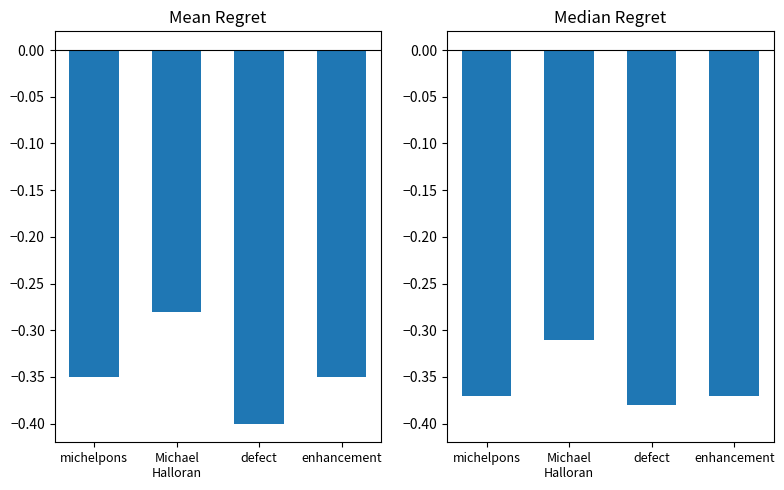

Which label corresponds to the smallest value in the chart?

defect